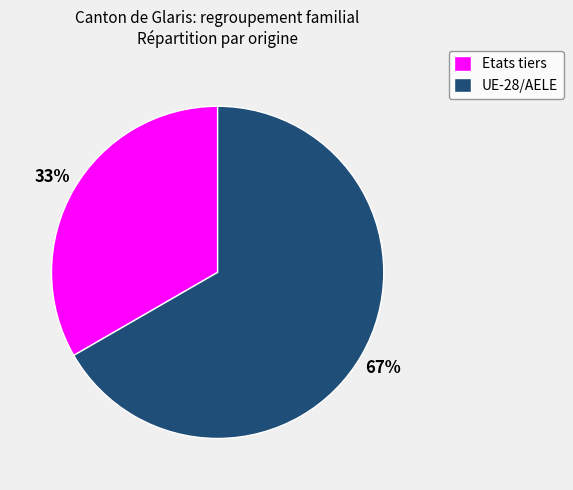

What is the ratio of the value at UE-28/AELE to the value at Etats tiers?

2.0